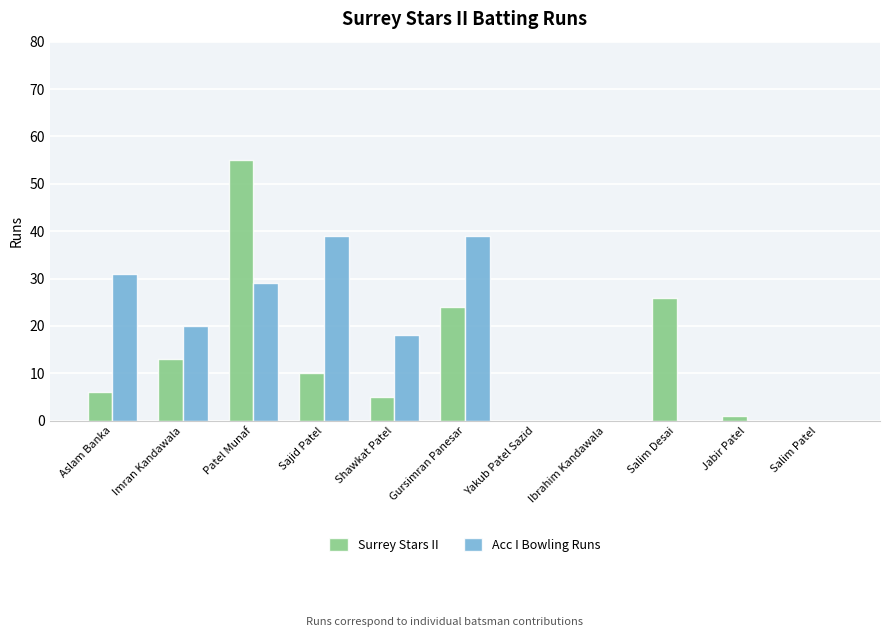

The Surrey Stars II series shows 37 at Salim Desai. True or false?

False